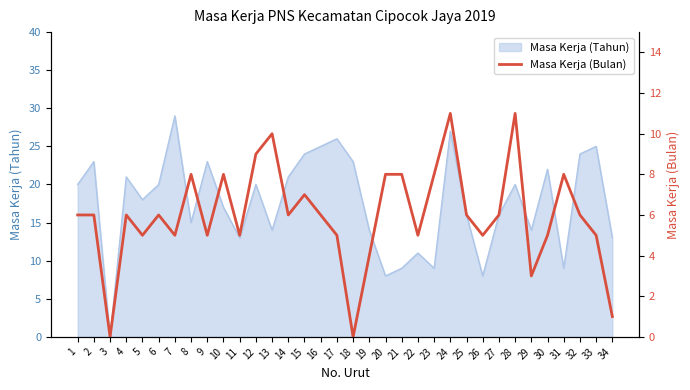

The value of Masa Kerja (Tahun) at 5 is 18. True or false?

True